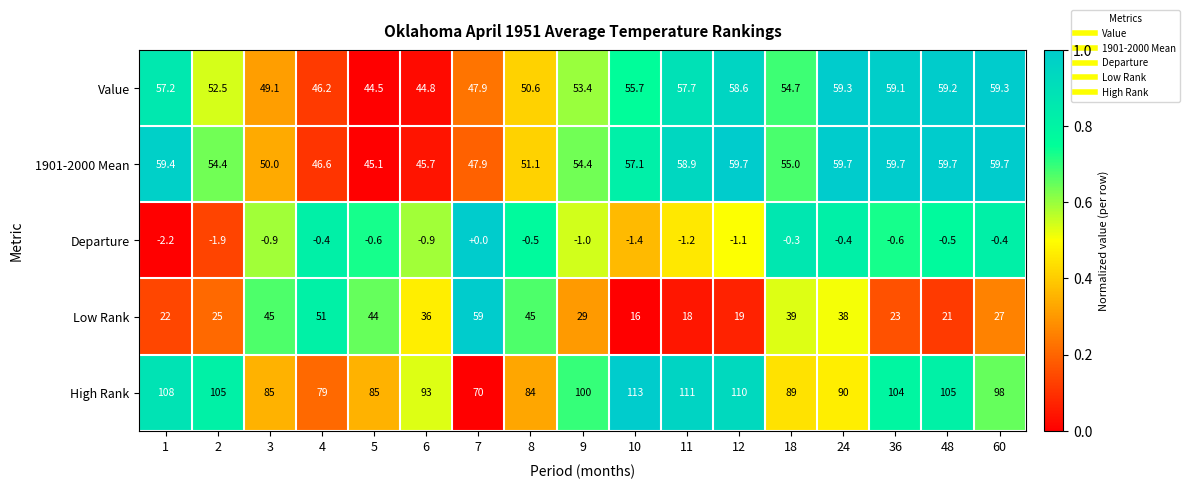

At 48, list the series in order from smallest to largest.

Departure, Low Rank, Value, 1901-2000 Mean, High Rank